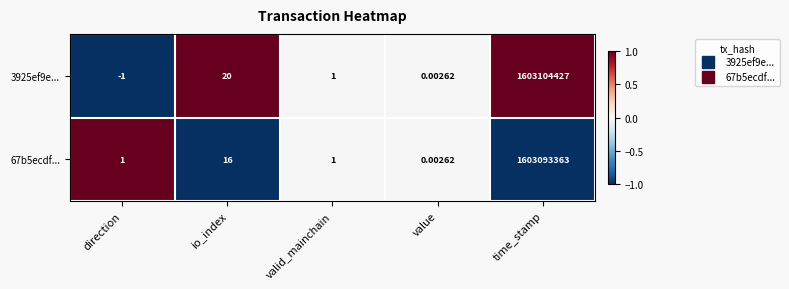

How many distinct data groups are displayed?

2